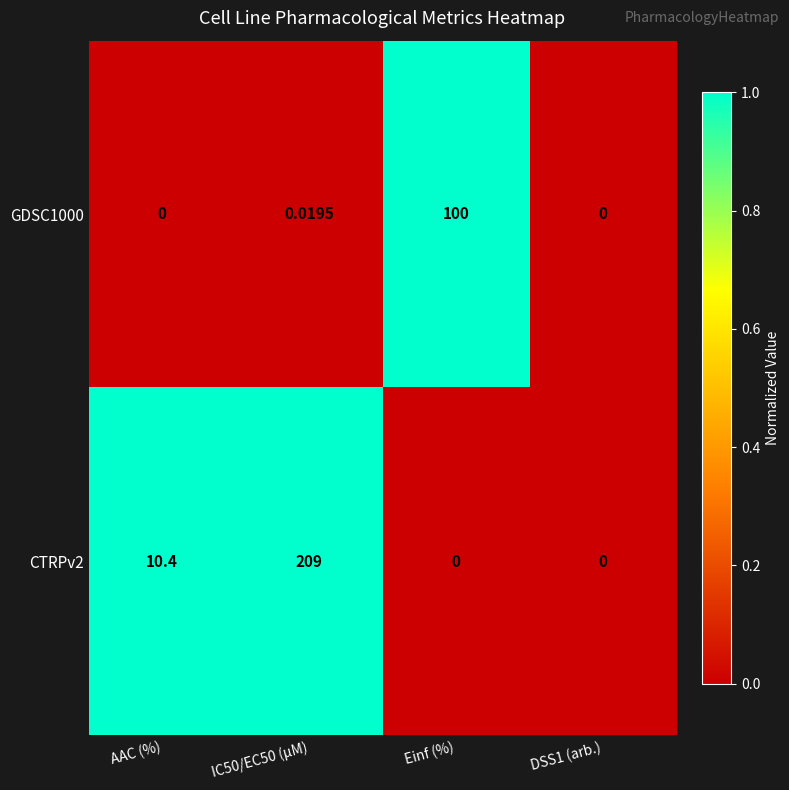

Is the value of CTRPv2 at AAC (%) greater than the value of GDSC1000 at DSS1 (arb.)?

Yes